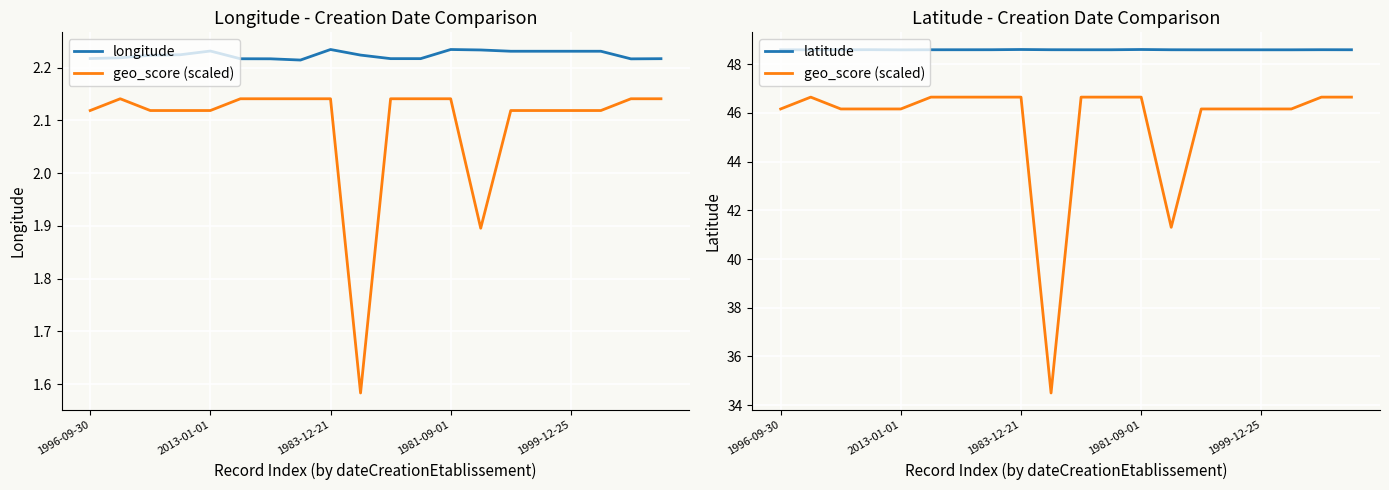

What are all the series names shown in the legend?

longitude, geo_score (scaled), latitude